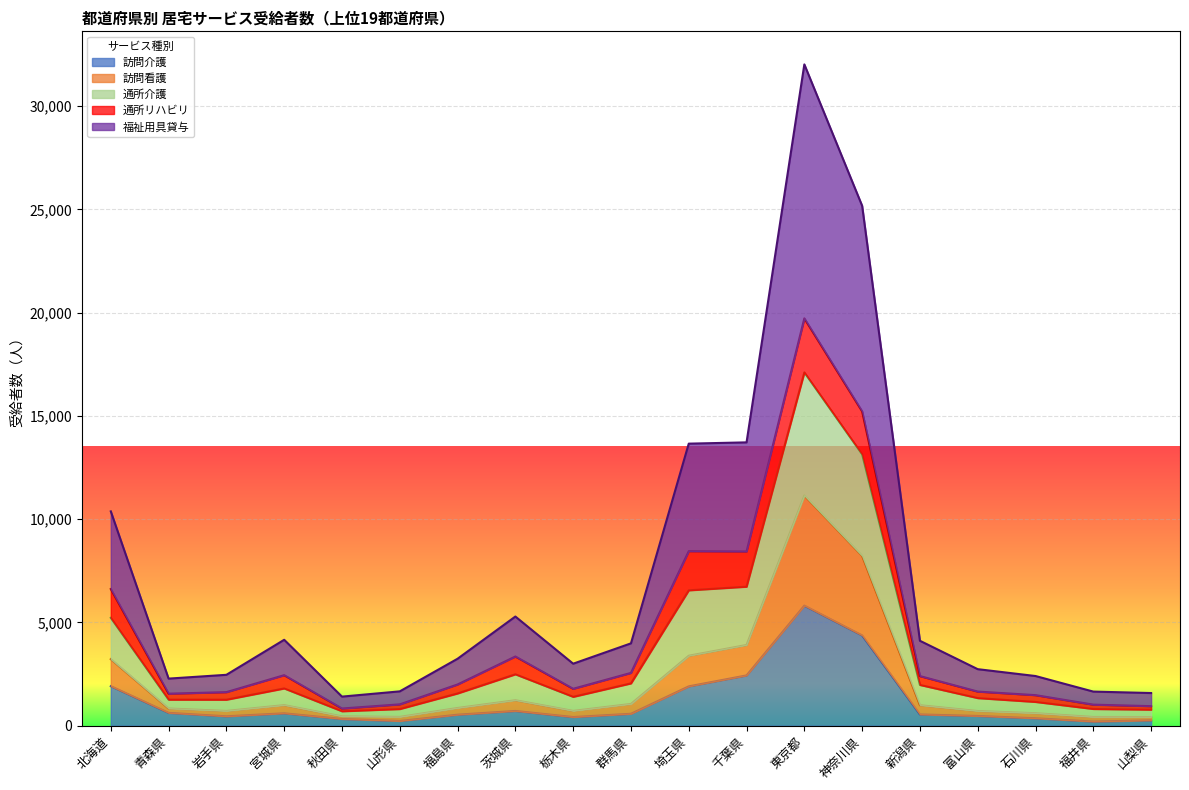

What is the label of the 17th point from the left?

石川県